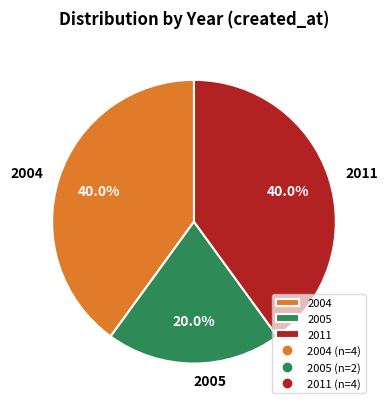

To the nearest percent, what percentage of the pie is 2011?

40%